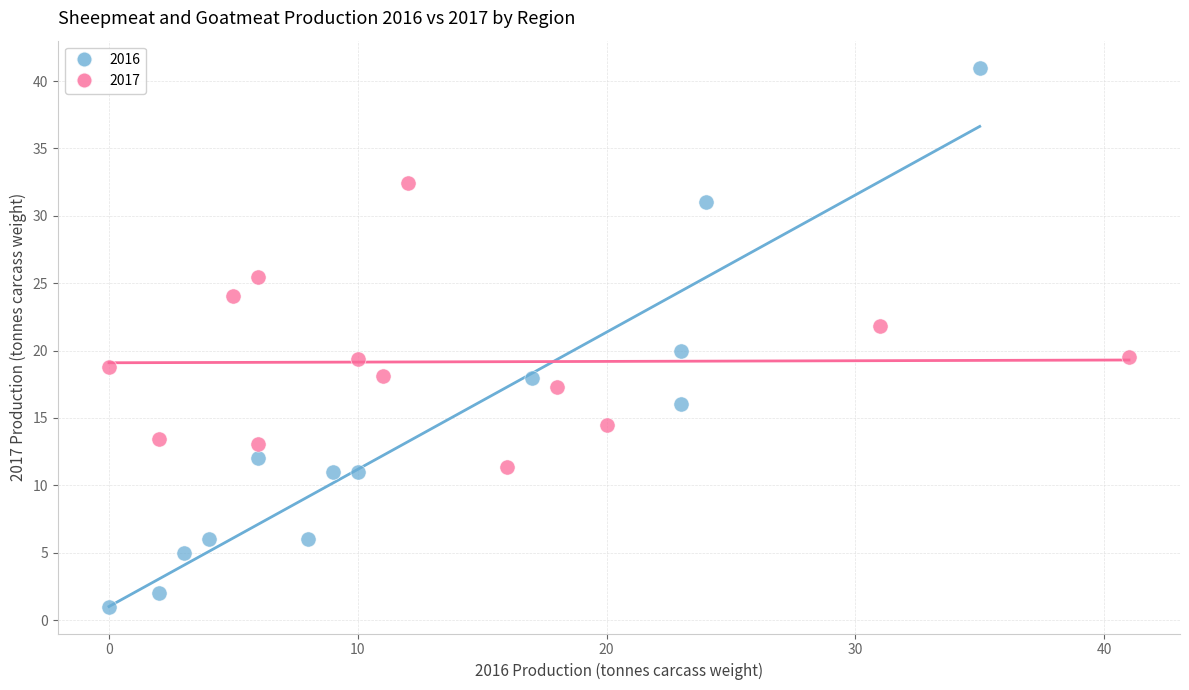

Which series contains the highest Y value?

2016